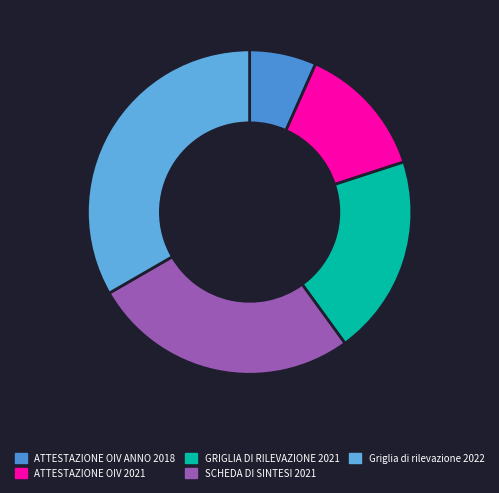

Approximately how many times larger is the value at ATTESTAZIONE OIV ANNO 2018 compared to GRIGLIA DI RILEVAZIONE 2021?

0.3